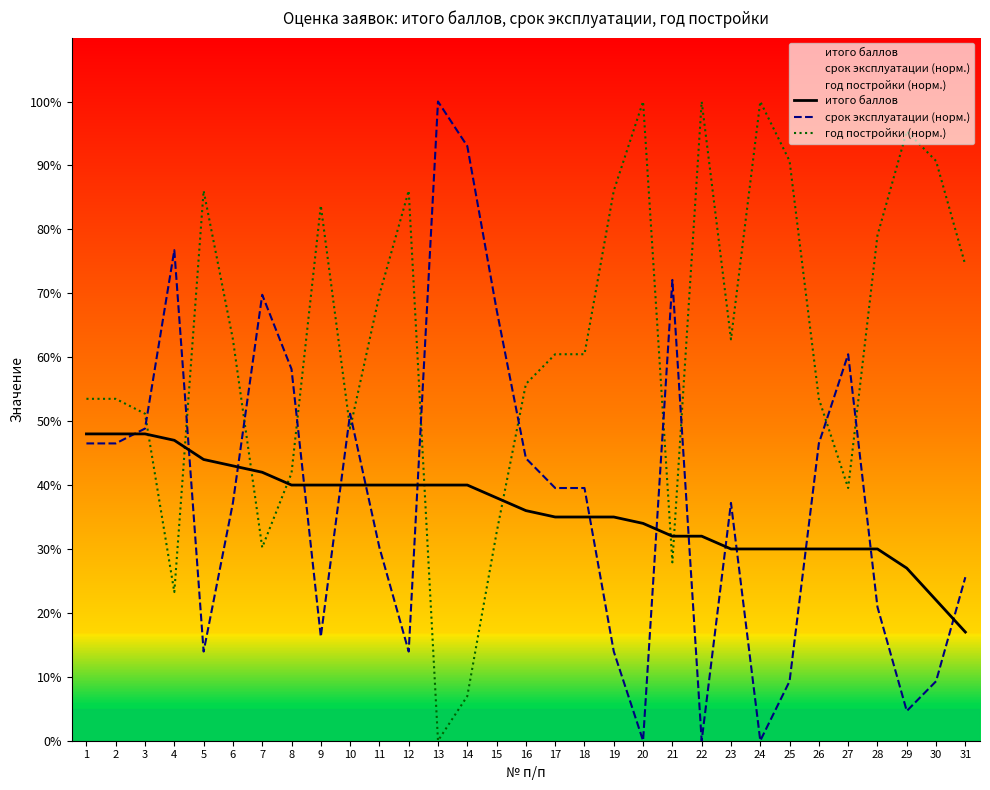

The год постройки (норм.) series shows 32.6 at 15. True or false?

True